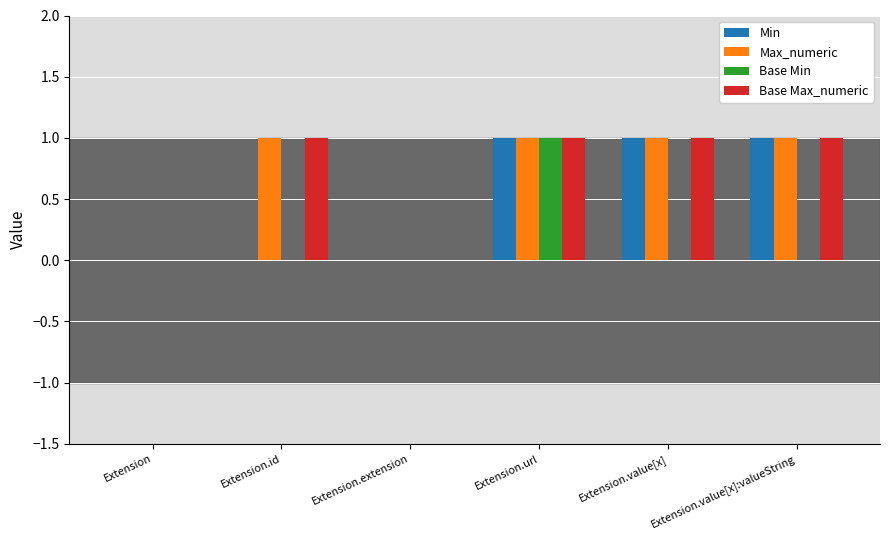

Count the number of categories in the chart.

6